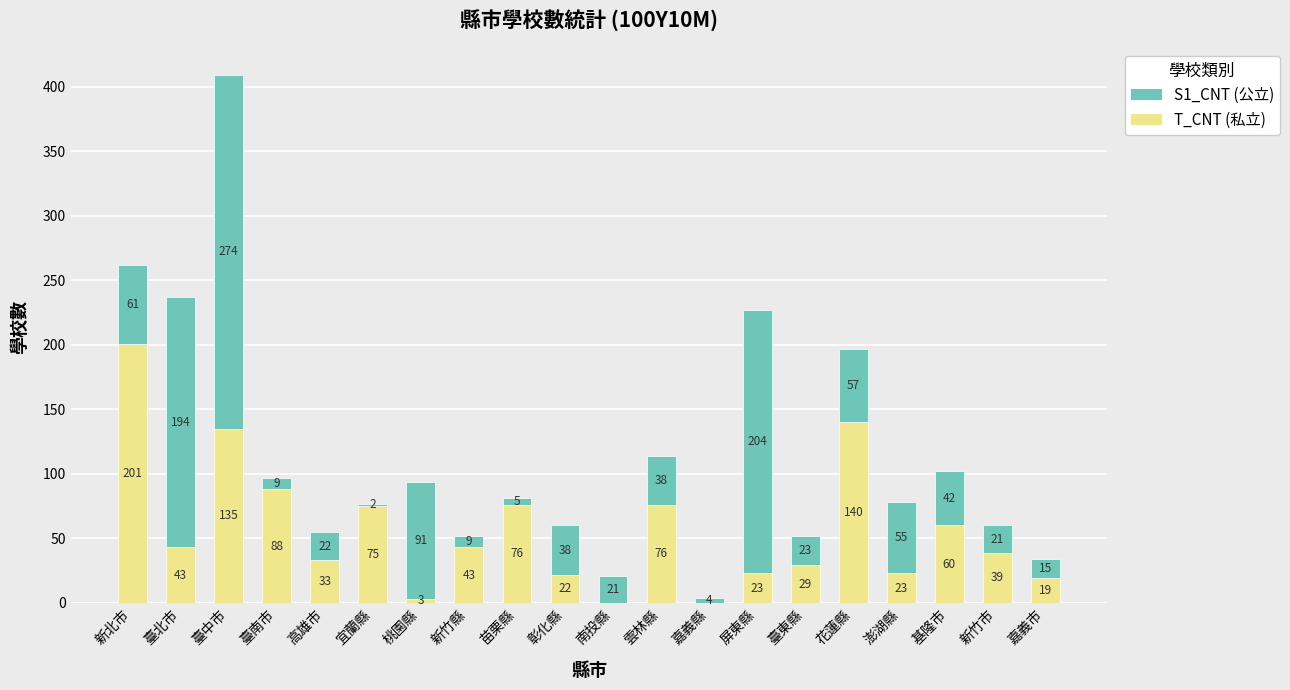

At which category is the sum across all series the highest?

臺中市